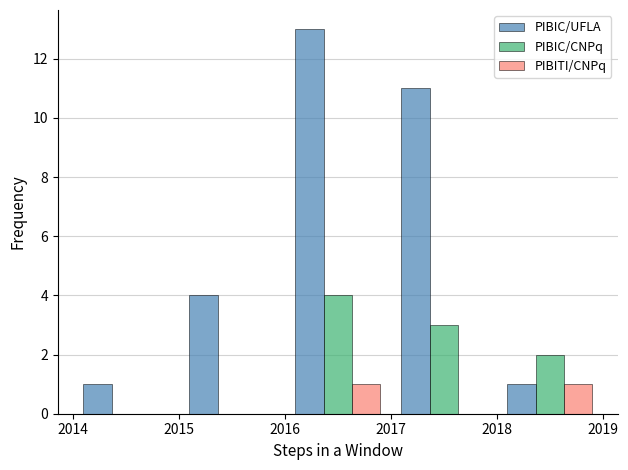

Reading left to right, list every range on the x-axis with the height of the bar of each series over it. The values are not printed on the chart, so give them approximately, as read against the axis.

2014 to 2015: PIBIC/UFLA=1	PIBIC/CNPq=0	PIBITI/CNPq=0
2015 to 2016: PIBIC/UFLA=4	PIBIC/CNPq=0	PIBITI/CNPq=0
2016 to 2017: PIBIC/UFLA=13	PIBIC/CNPq=4	PIBITI/CNPq=1
2017 to 2018: PIBIC/UFLA=11	PIBIC/CNPq=3	PIBITI/CNPq=0
2018 to 2019: PIBIC/UFLA=1	PIBIC/CNPq=2	PIBITI/CNPq=1